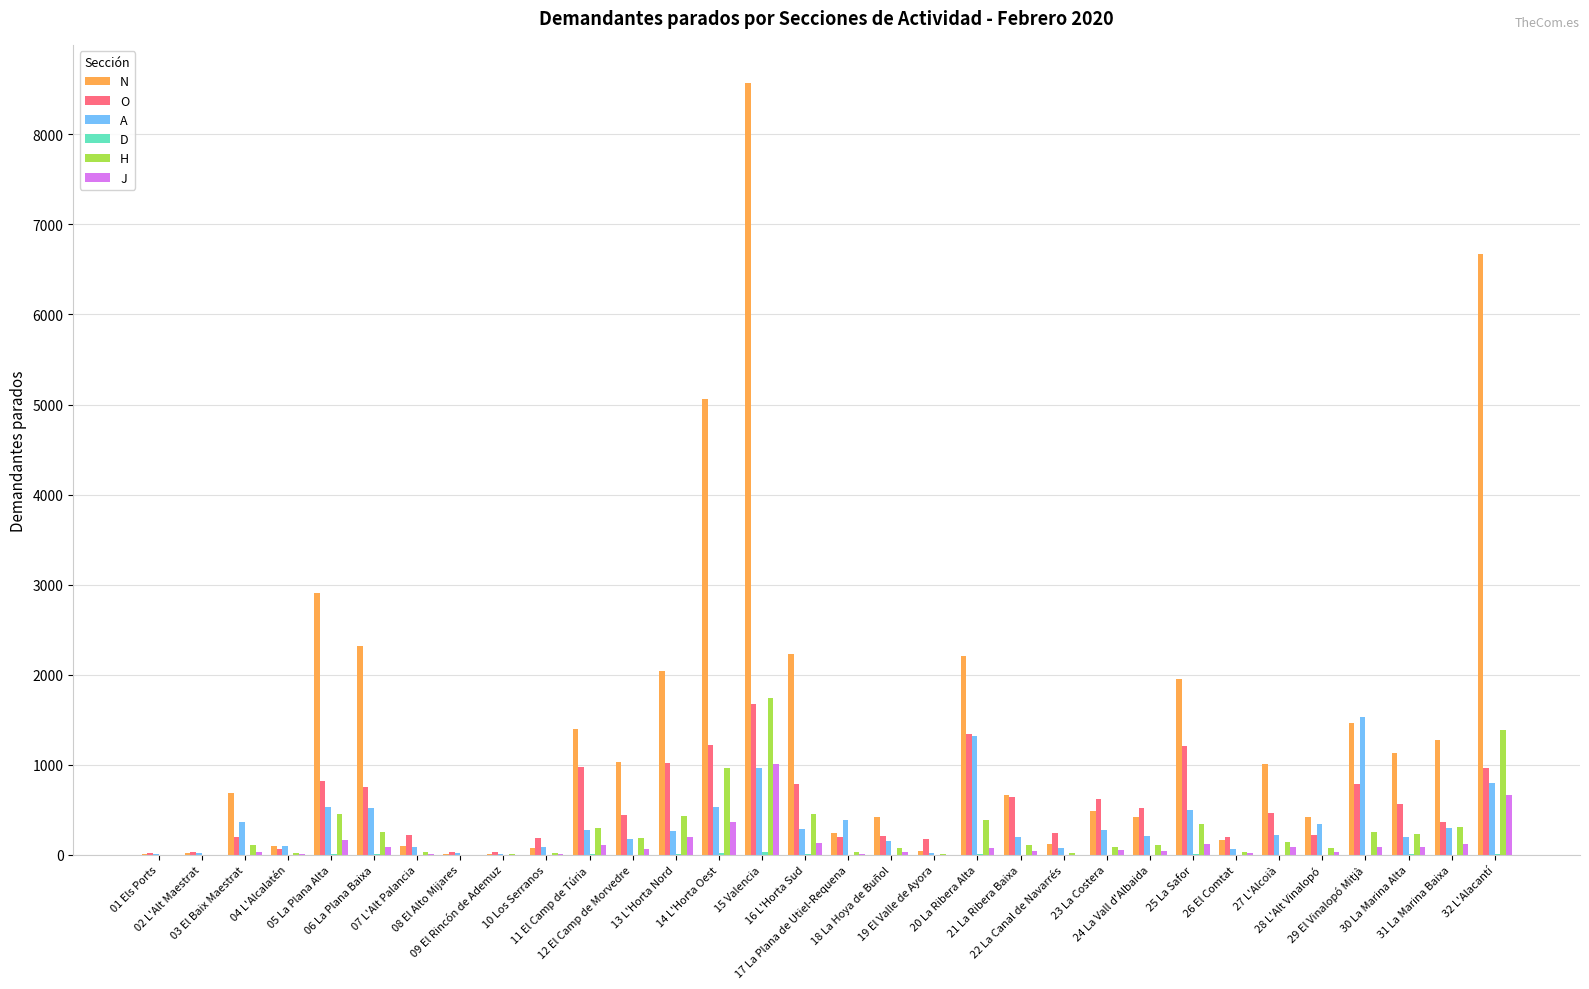

Are the bars horizontal?

No